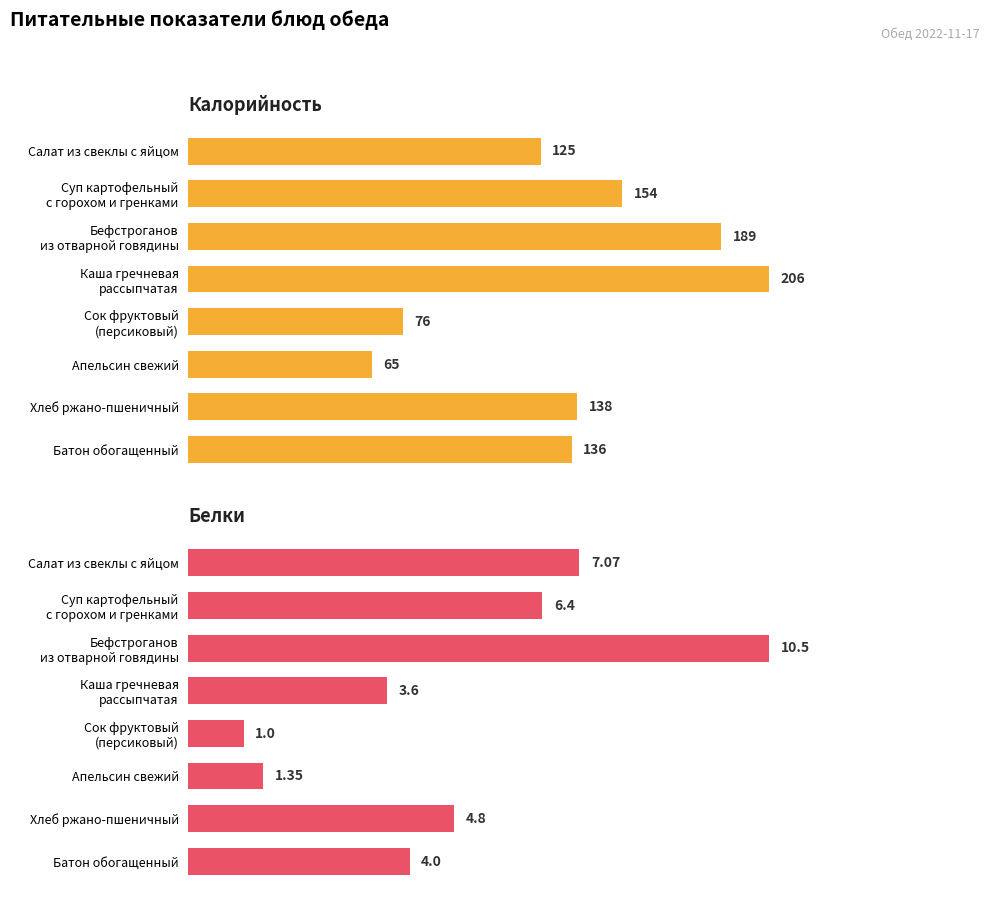

What is the greatest value displayed?

206.0